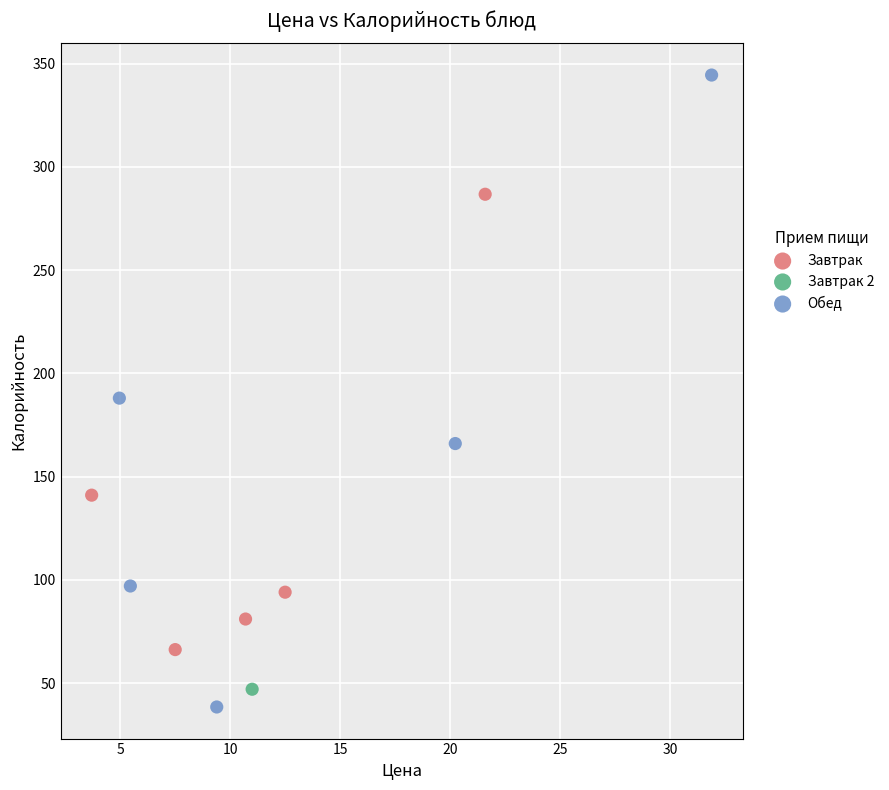

Which series contains the highest Y value?

Обед